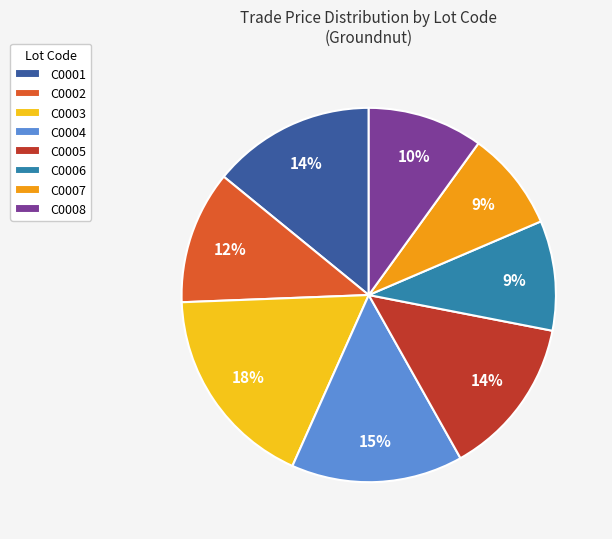

What is the largest slice in the pie chart?

C0003